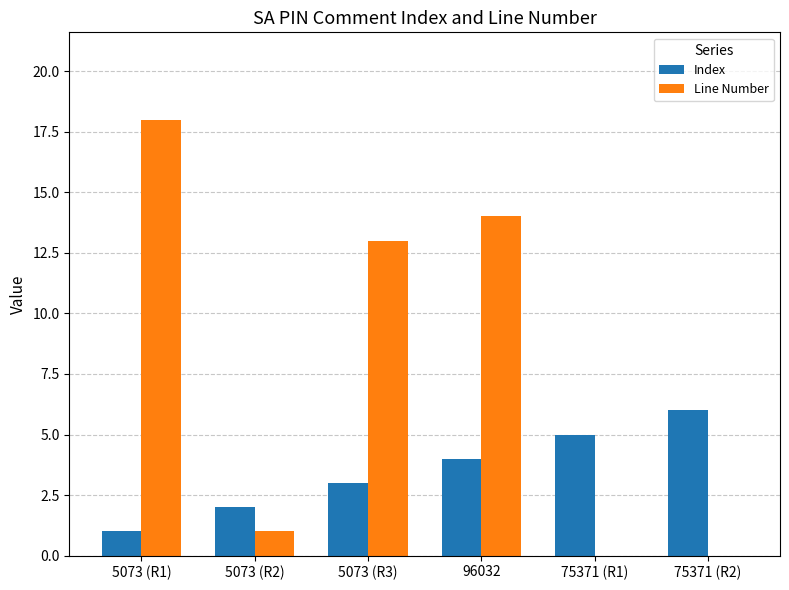

At which category is the sum across all series the highest?

5073 (R1)